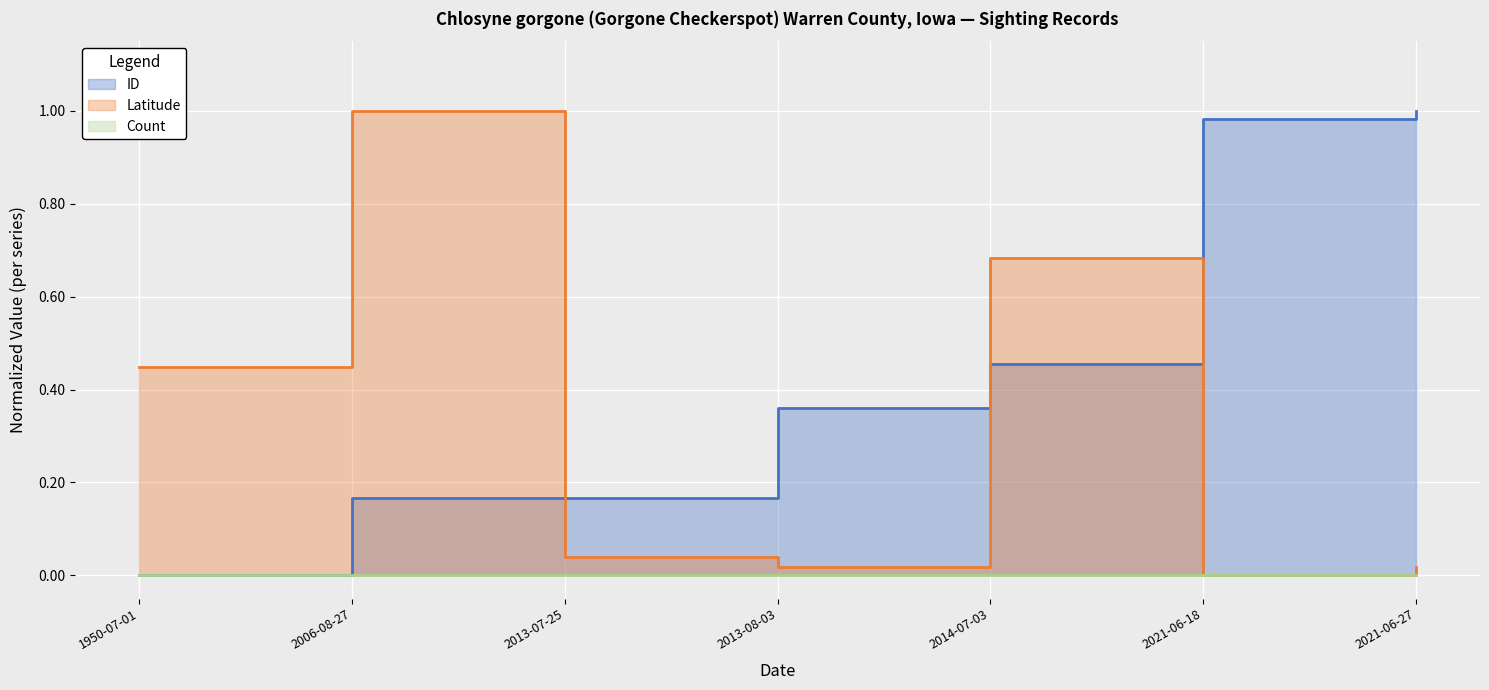

Reading right to left, what are all the values shown in this chart?

ID: 2021-06-27=1.0	2021-06-18=1.0	2014-07-03=0.5	2013-08-03=0.4	2013-07-25=0.2	2006-08-27=0.2	1950-07-01=0.0
Latitude: 2021-06-27=0.0	2021-06-18=0.0	2014-07-03=0.7	2013-08-03=0.0	2013-07-25=0.0	2006-08-27=1.0	1950-07-01=0.4